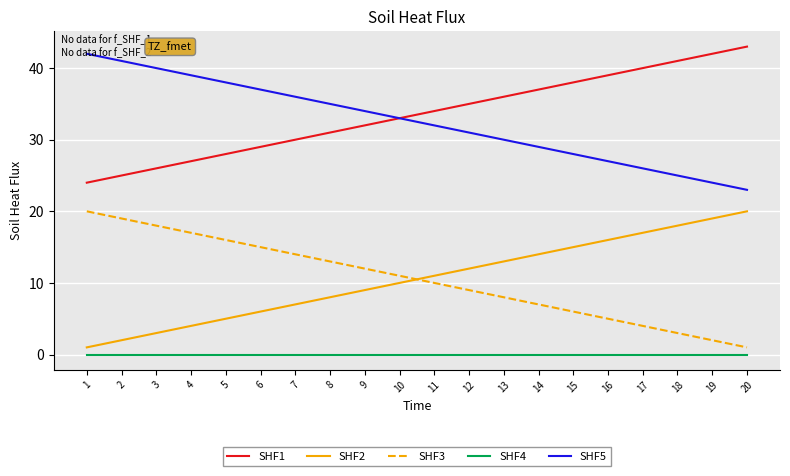

Is it true that SHF2 equals 2 at 10?

False